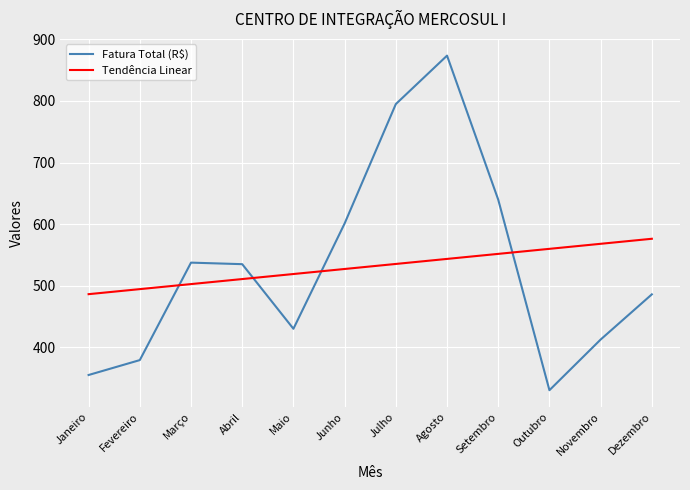

Reading left to right, what are all the values shown in this chart?

Fatura Total (R$): 355.3	379.5	537.6	535.1	430.3	601.2	794.8	873.4	639.8	330.7	412.9	486.2
Tendência Linear: 486.5	494.6	502.8	511.0	519.1	527.3	535.5	543.7	551.8	560.0	568.2	576.3